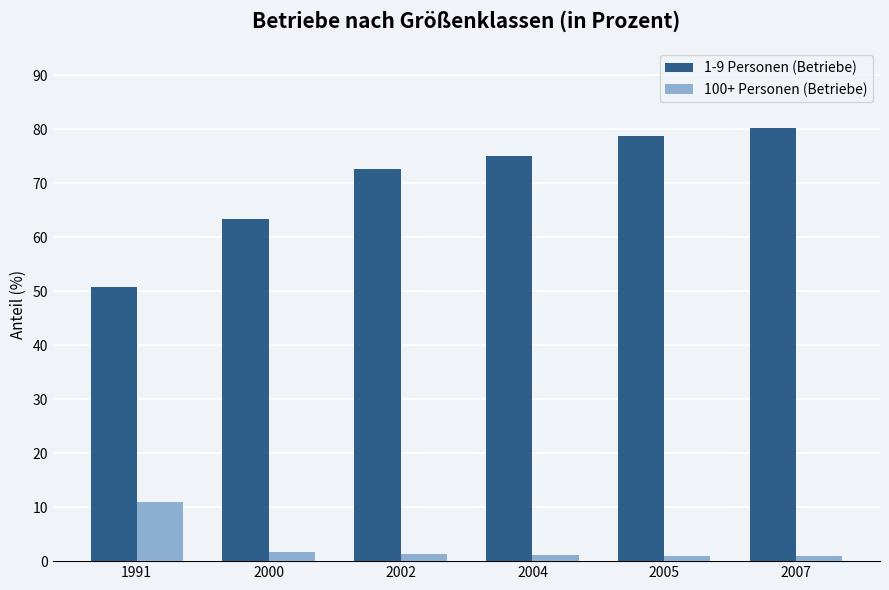

Which series changed the most between 2000 and 2005?

1-9 Personen (Betriebe)